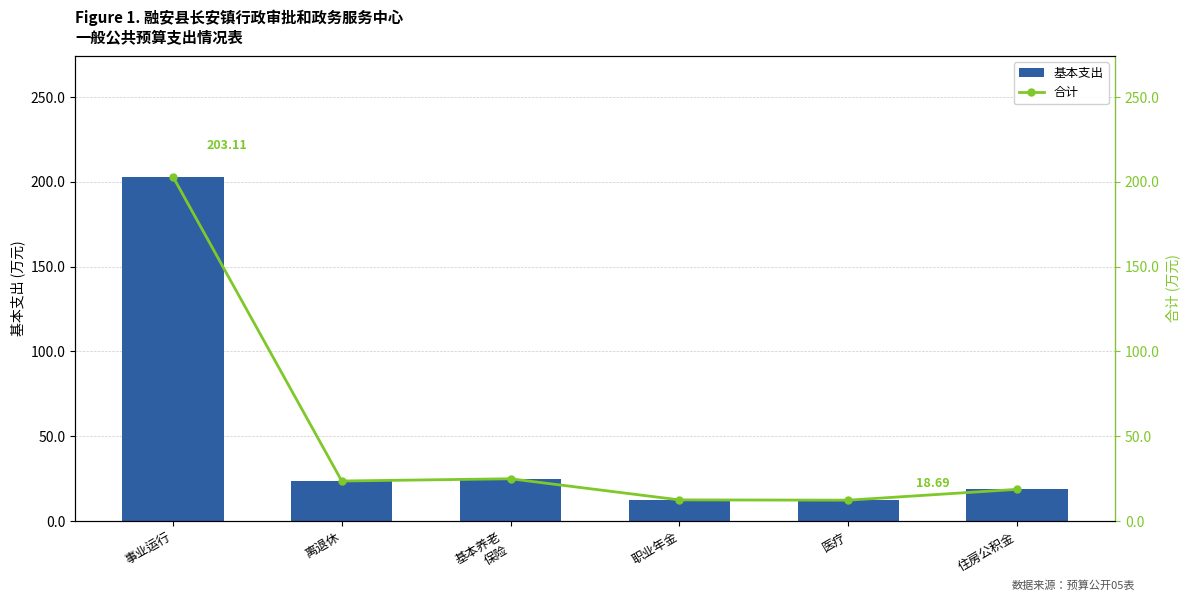

Reading right to left, transcribe all the data shown in this chart.

基本支出: 住房公积金=18.7	医疗=12.3	职业年金=12.5	基本养老
保险=24.9	离退休=23.6	事业运行=203.1
合计: 住房公积金=18.7	医疗=12.3	职业年金=12.5	基本养老
保险=24.9	离退休=23.6	事业运行=203.1